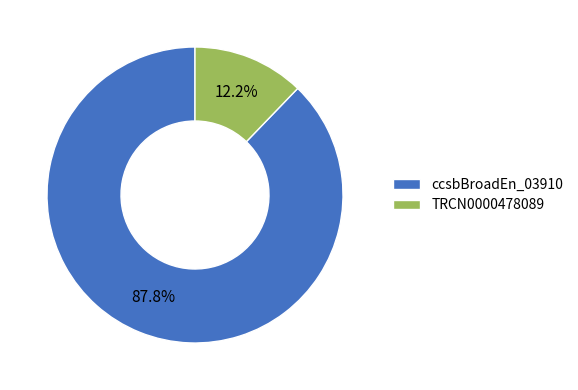

What percentage is NOT represented by TRCN0000478089?

87.8%